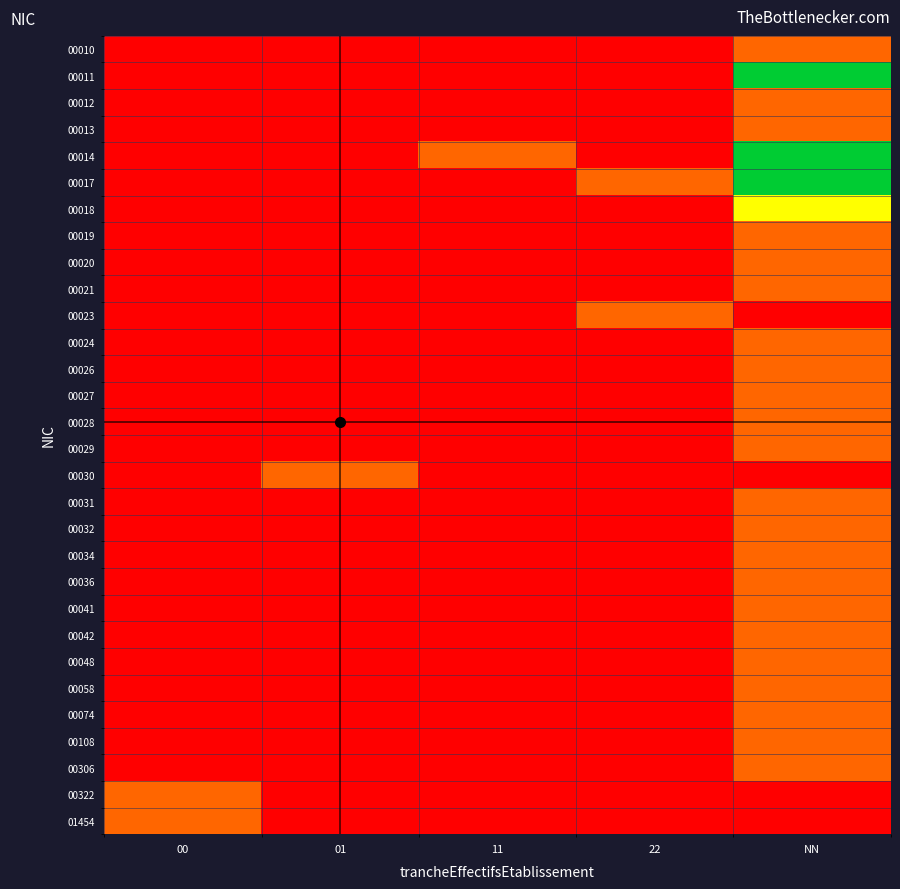

What is the total value across all series at 00?

2